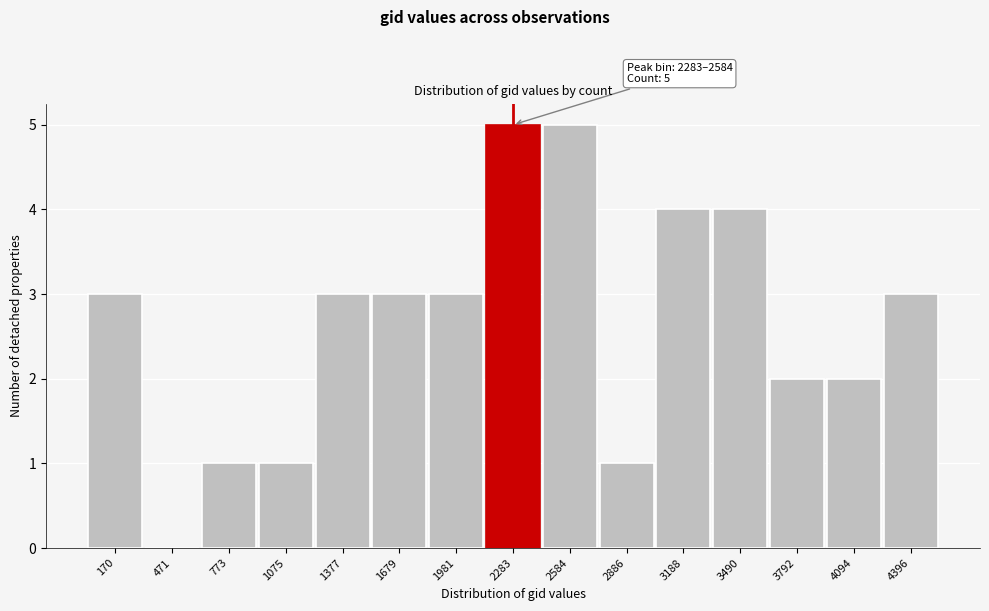

Reading left to right, extract all data points from this chart.

170=3	471=0	773=1	1075=1	1377=3	1679=3	1981=3	2283=5	2584=5	2886=1	3188=4	3490=4	3792=2	4094=2	4396=3